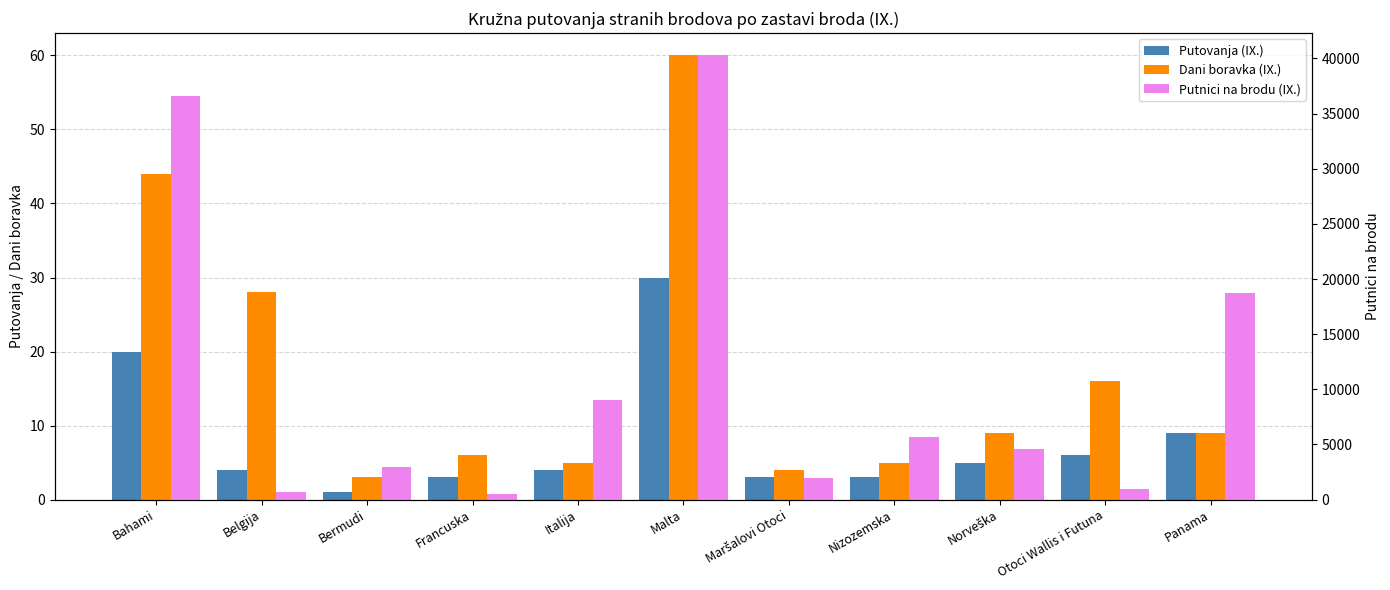

What position from the right is Panama?

1